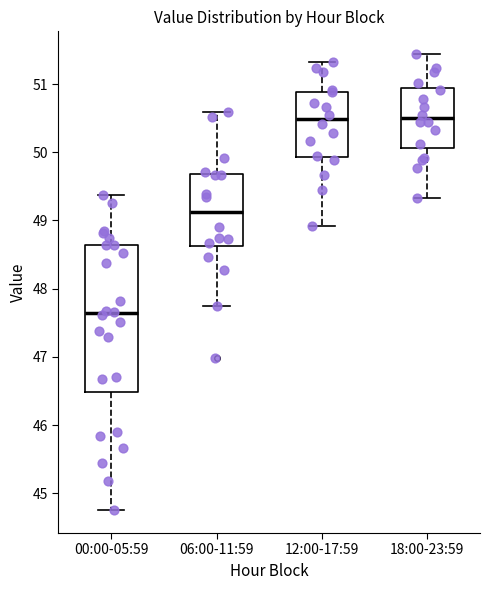

Comparing the boxes themselves (not the whiskers), which one is the tallest?

00:00-05:59